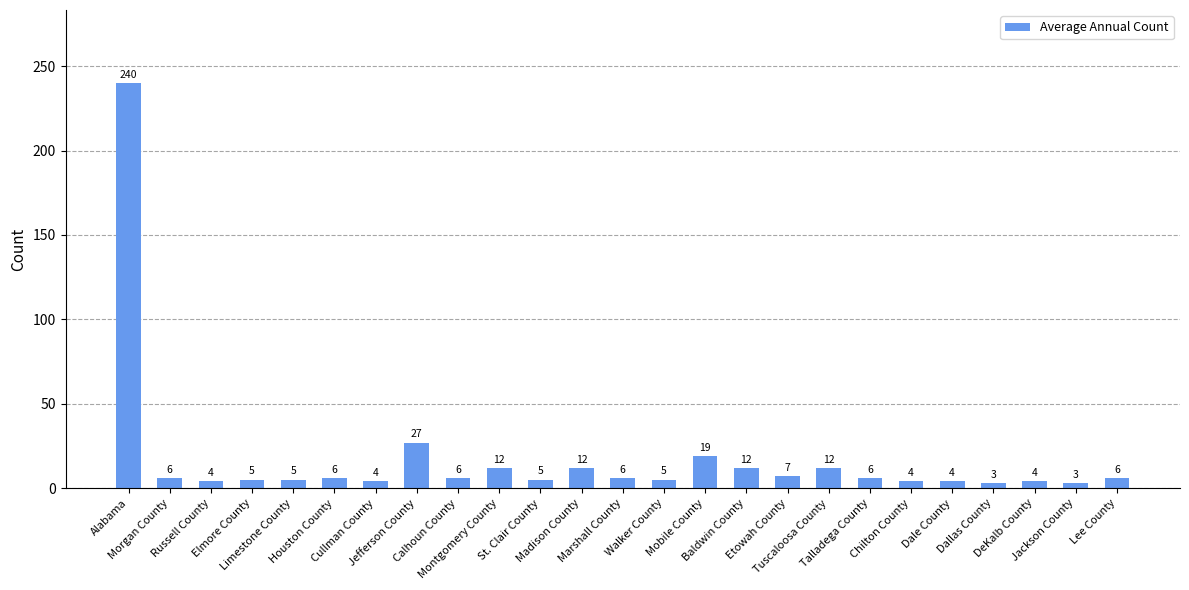

Reading left to right, what are all the values shown in this chart?

Alabama=240	Morgan County=6	Russell County=4	Elmore County=5	Limestone County=5	Houston County=6	Cullman County=4	Jefferson County=27	Calhoun County=6	Montgomery County=12	St. Clair County=5	Madison County=12	Marshall County=6	Walker County=5	Mobile County=19	Baldwin County=12	Etowah County=7	Tuscaloosa County=12	Talladega County=6	Chilton County=4	Dale County=4	Dallas County=3	DeKalb County=4	Jackson County=3	Lee County=6